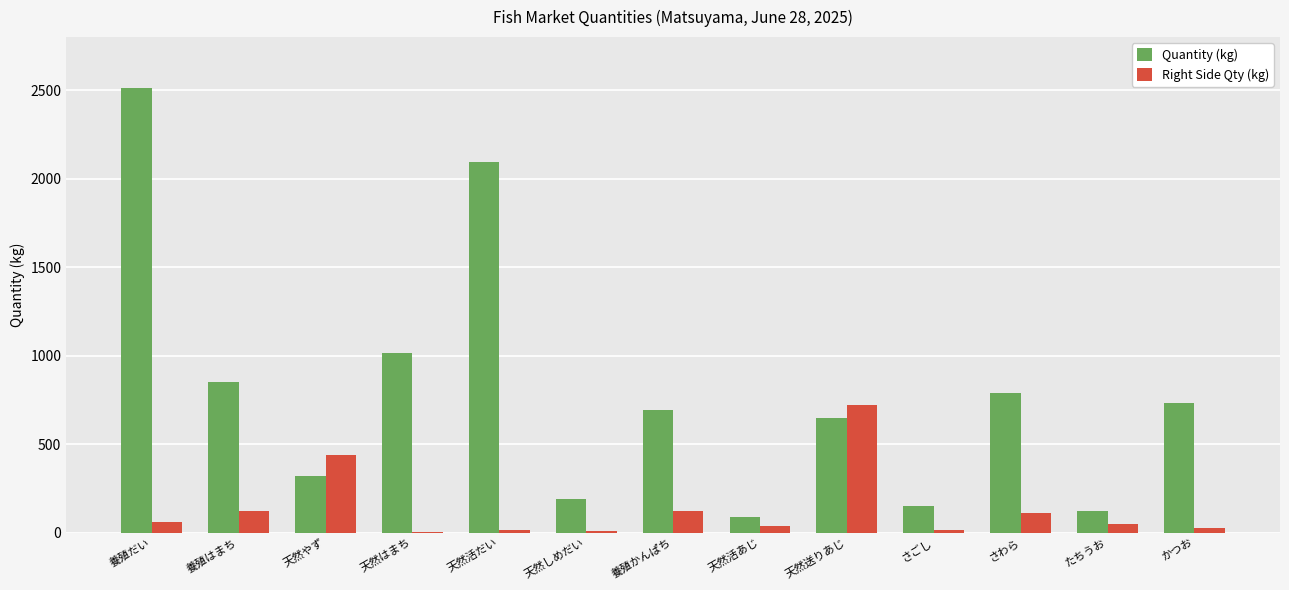

Between 養殖はまち and 天然活だい, which series saw the biggest shift?

Quantity (kg)